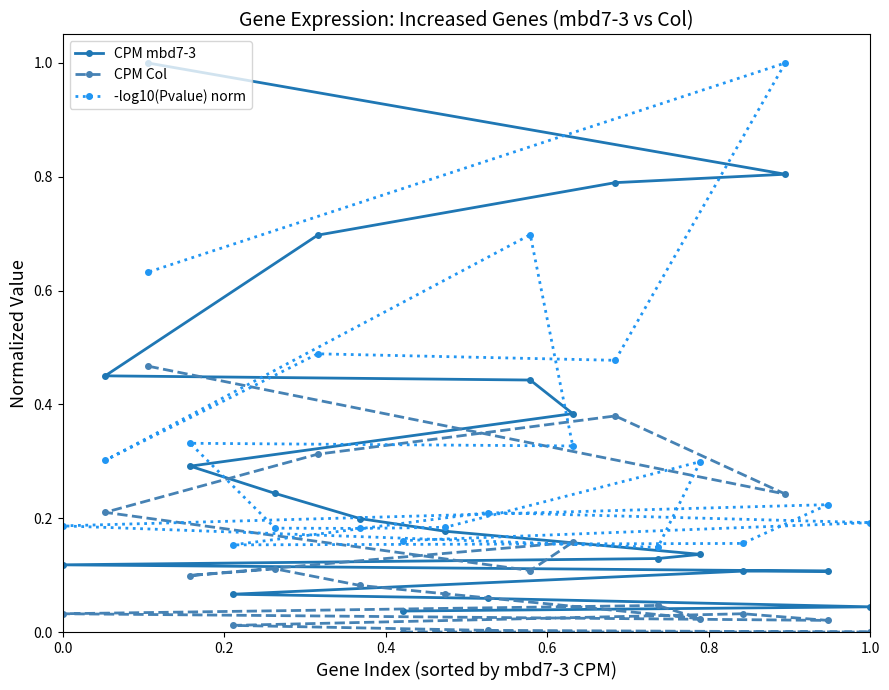

How many distinct data groups are displayed?

3